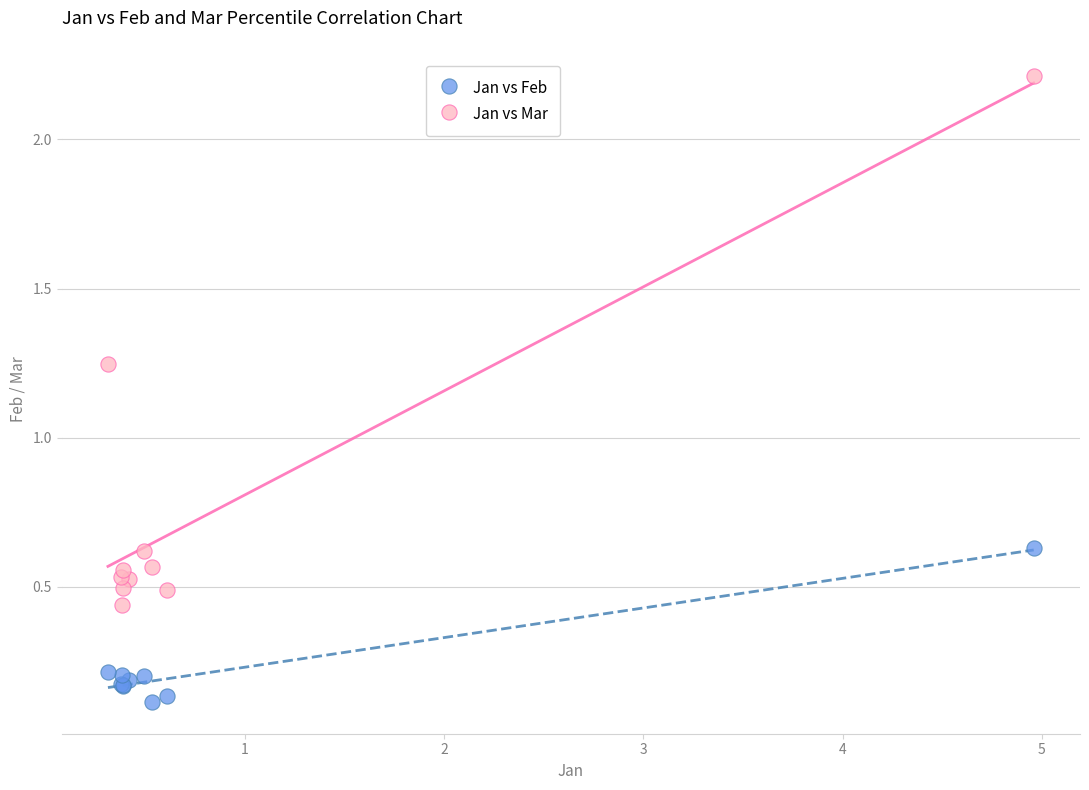

Which series has the widest spread of Y values?

Jan vs Mar